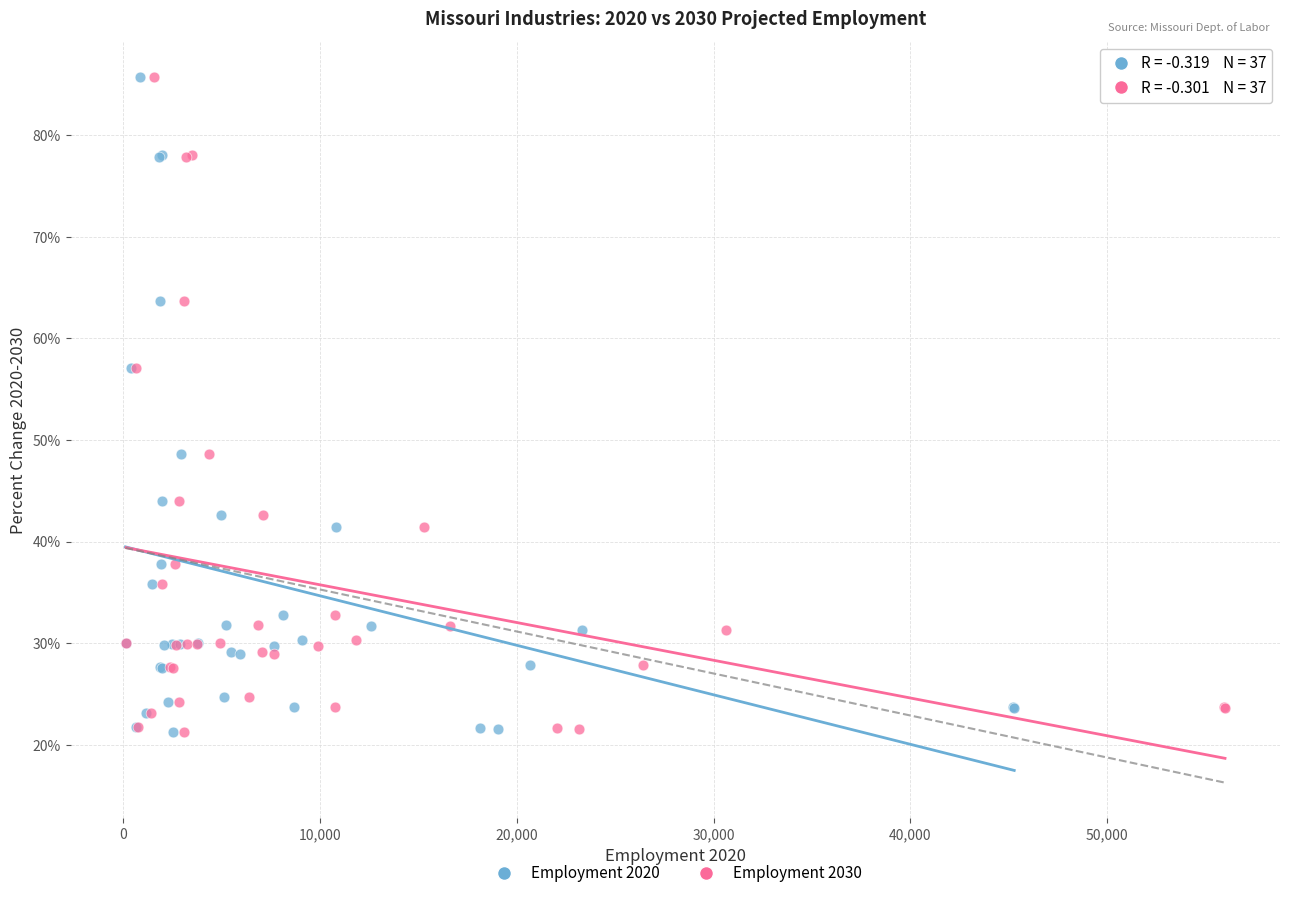

What are all the series names shown in the legend?

Employment 2020, Employment 2030